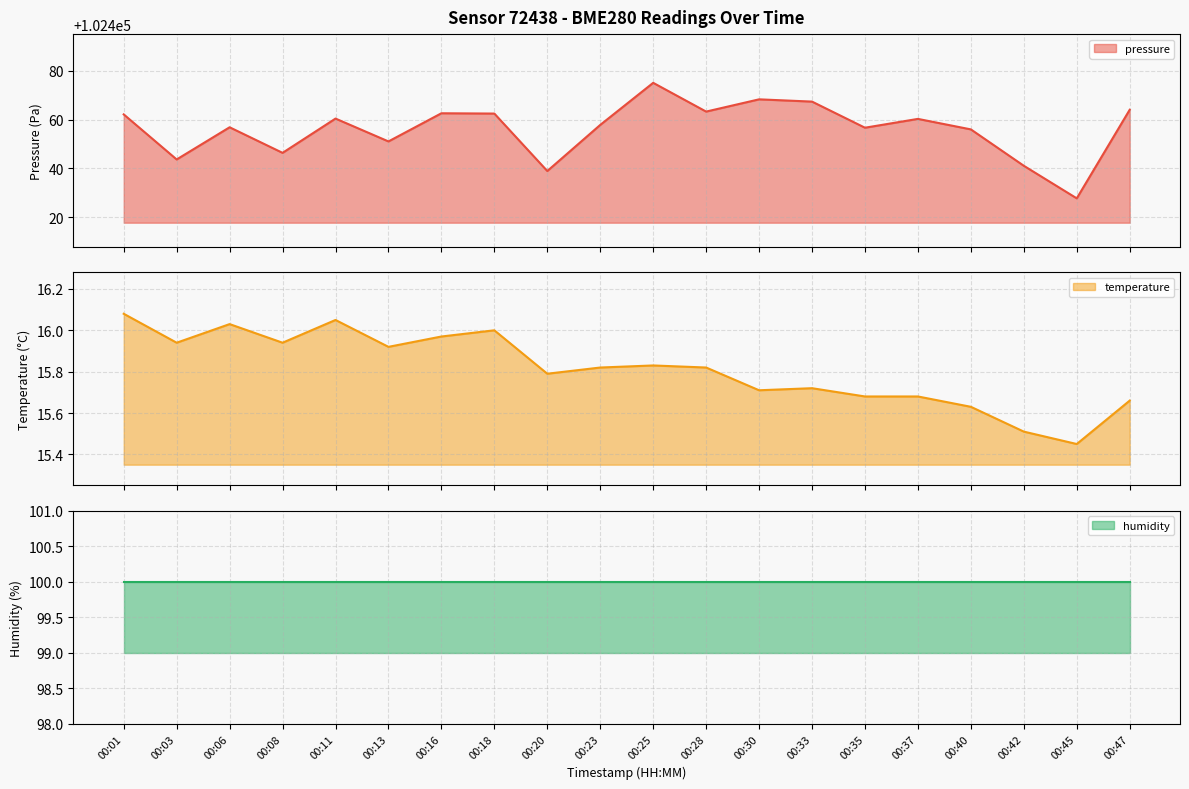

True or false: temperature has a value of 16.1 at 00:01.

True